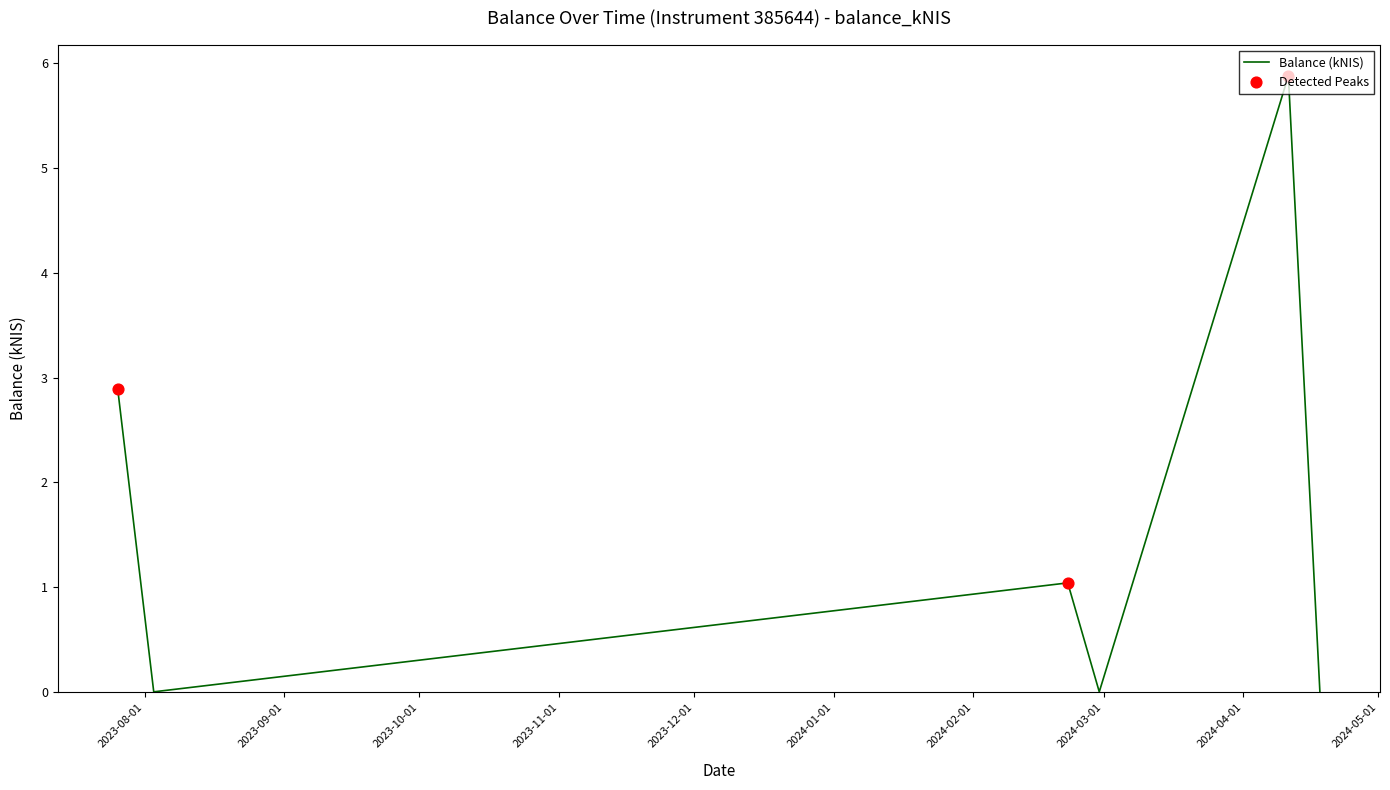

How many interior local peaks (higher than both neighbors) does the data have?

2